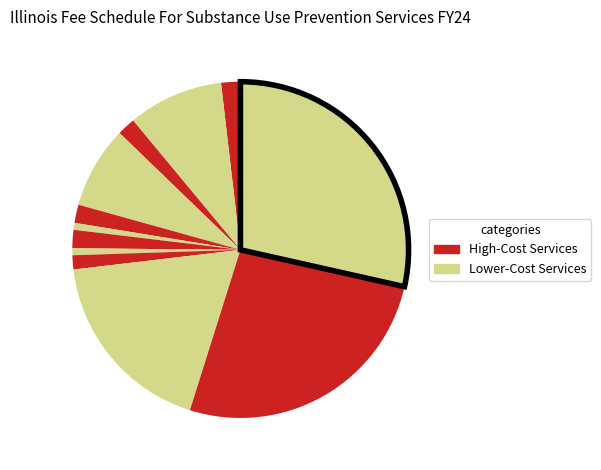

Count the number of slices in the pie.

12